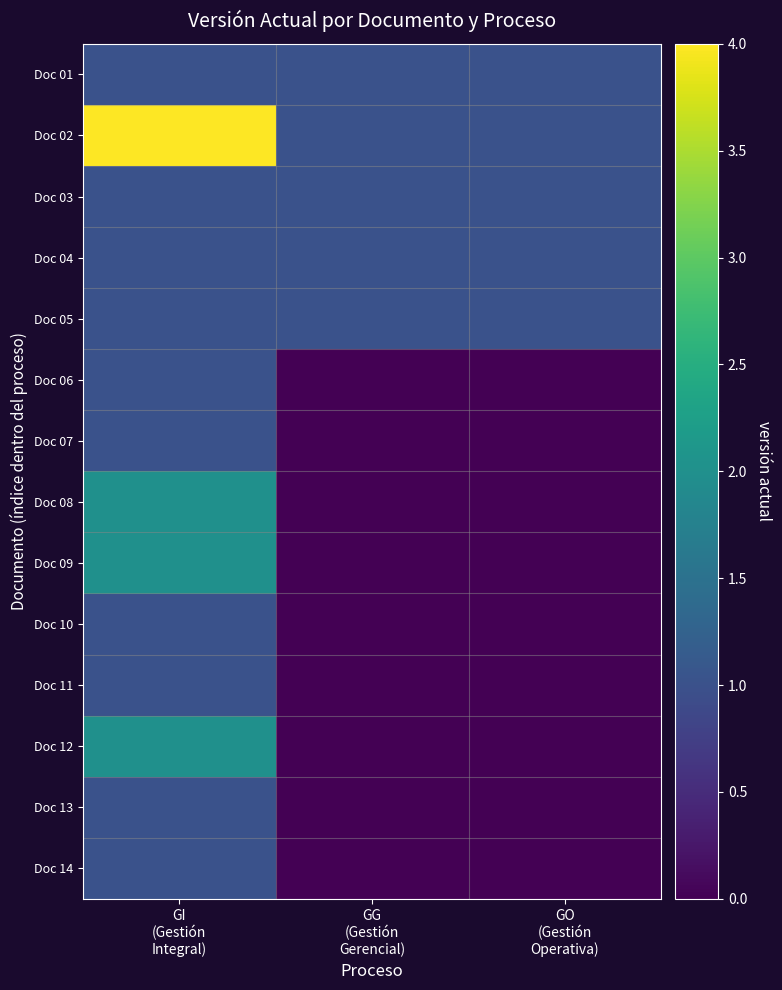

Count the number of categories in the chart.

3